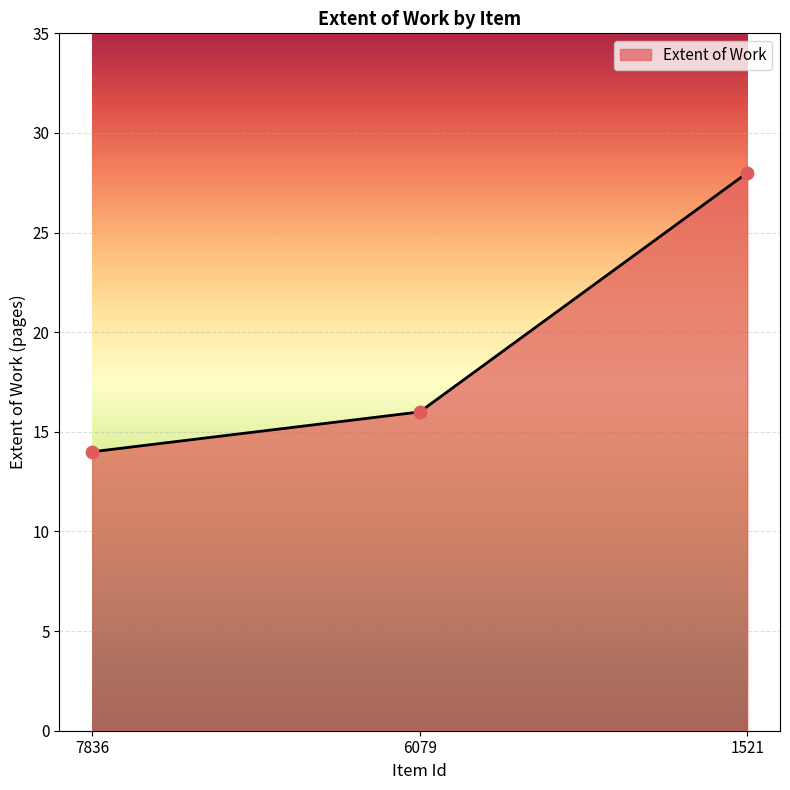

What is the change in value from 7836 to 6079?

+2